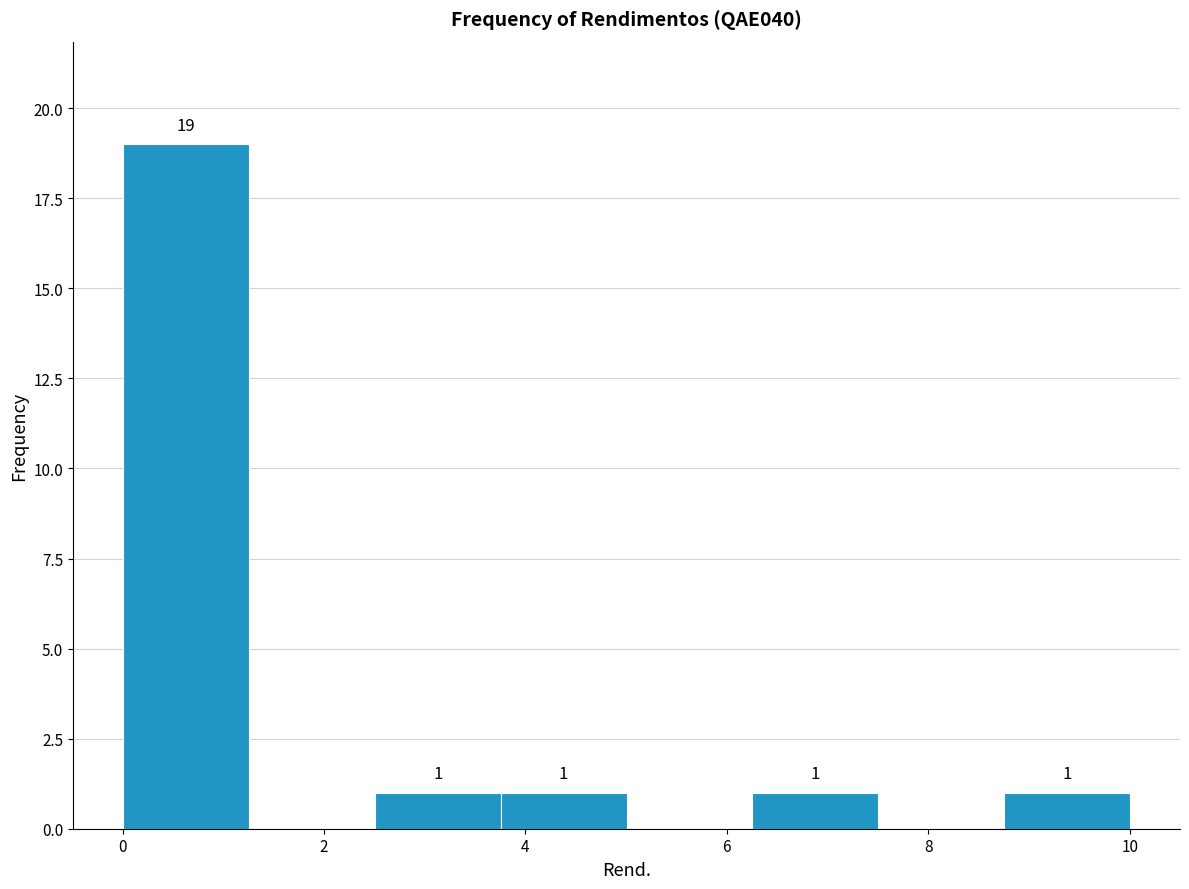

Which range on the x-axis has the tallest bar?

0.0 to 1.2